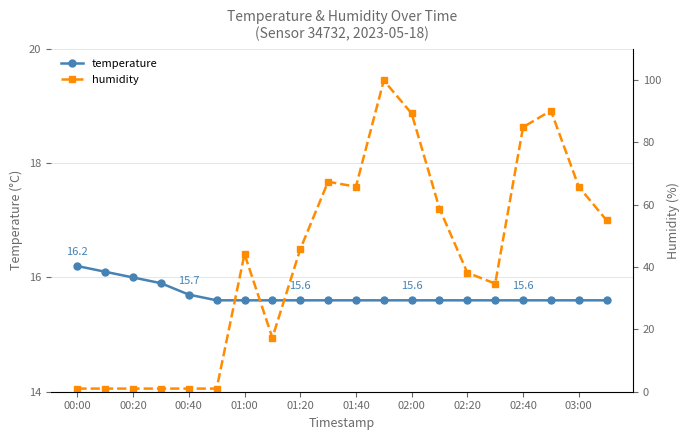

Reading right to left, extract all data points from this chart.

temperature: 15.6	15.6	15.6	15.6	15.6	15.6	15.6	15.6	15.6	15.6	15.6	15.6	15.6	15.6	15.6	15.7	15.9	16.0	16.1	16.2
humidity: 55.0	65.8	90.2	84.9	34.7	38.2	58.8	89.3	99.9	65.8	67.4	45.7	17.3	44.2	1.0	1.0	1.0	1.0	1.0	1.0